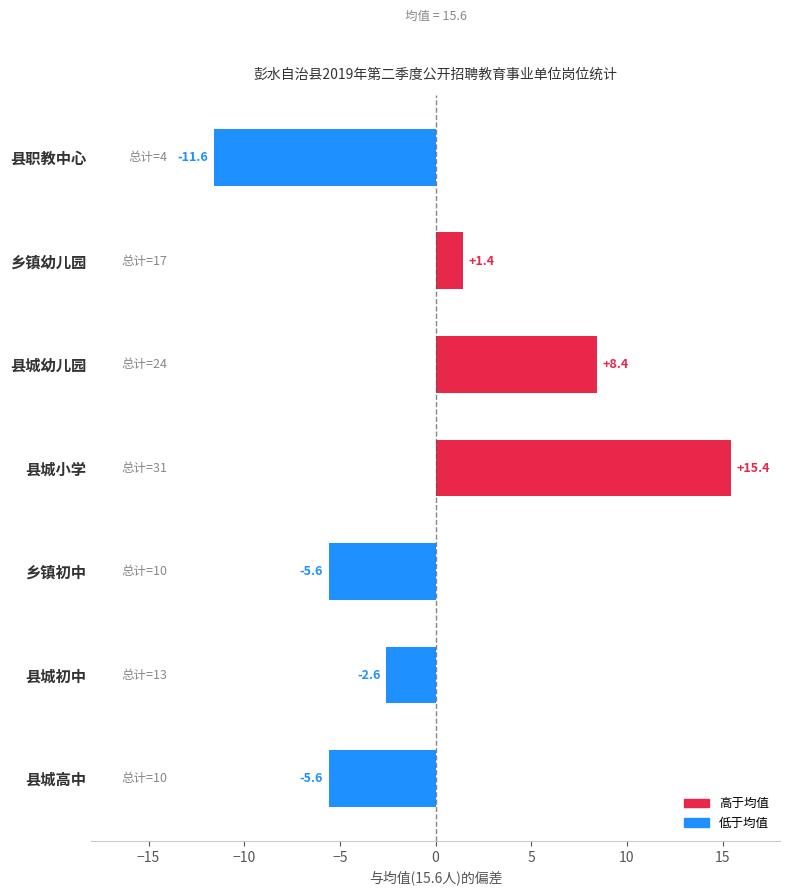

How many positive values are there?

3